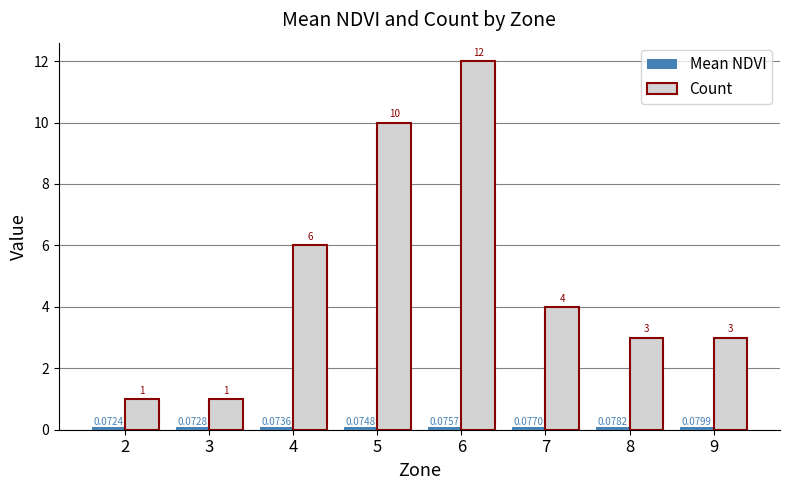

What is the approximate value of Count at 4?

6.0